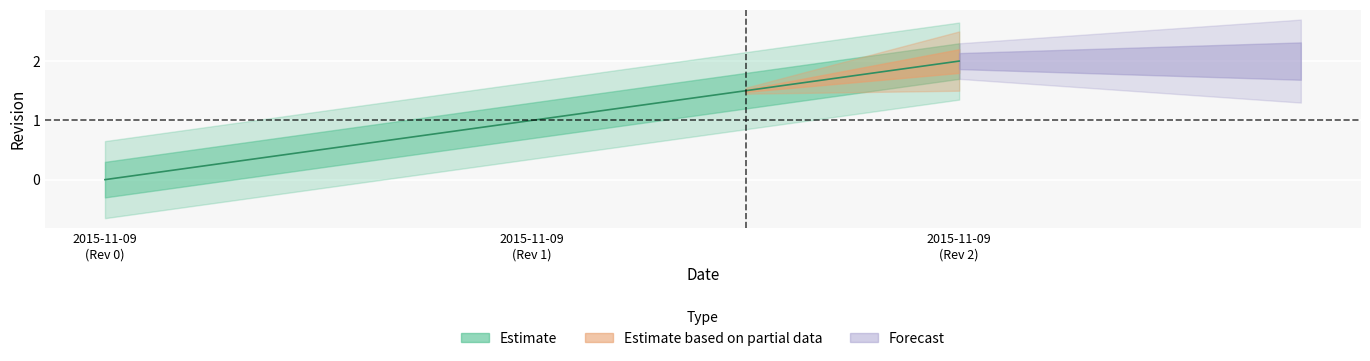

Between 2015-11-09 (Rev 2) and 2015-11-09 (Rev 0), which is larger?

2015-11-09 (Rev 2)